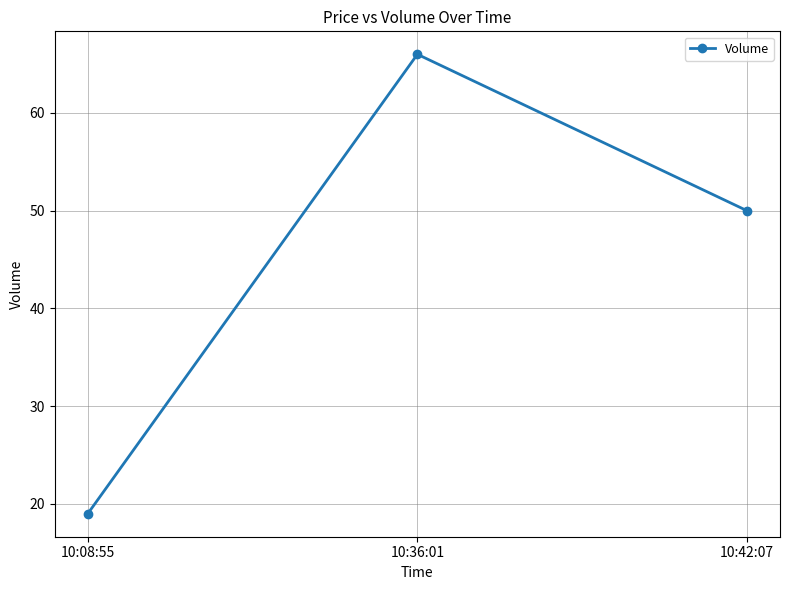

What is the value of the 2nd point from the left?

66